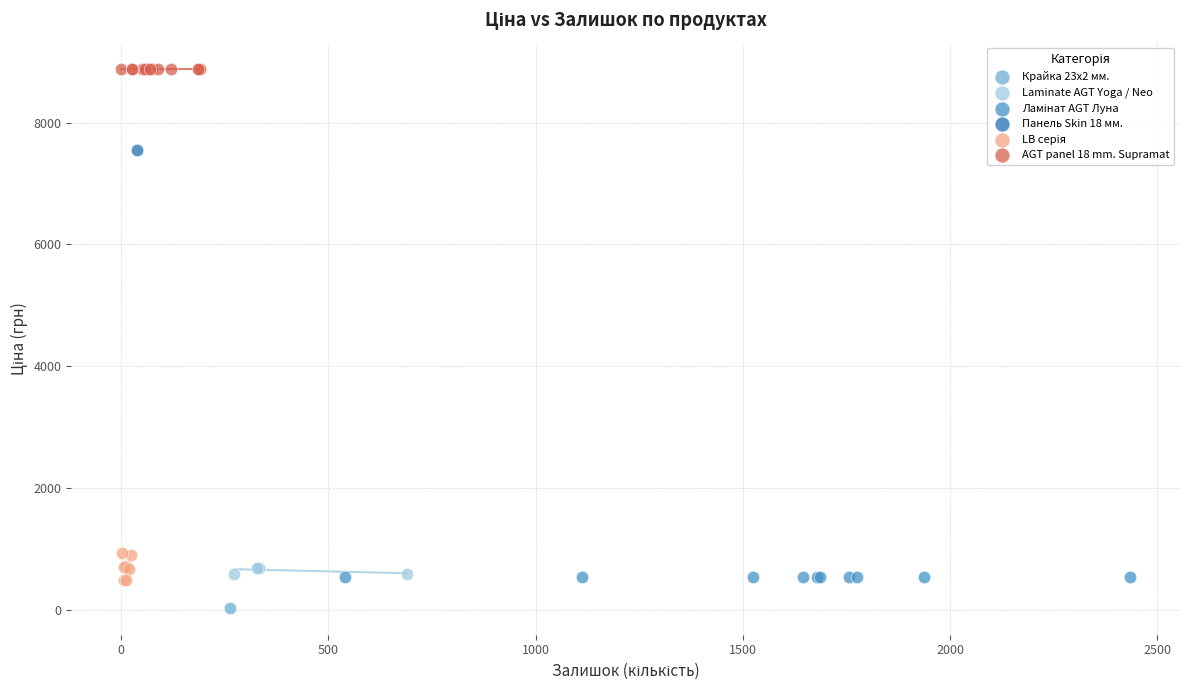

Which series reaches the maximum Y coordinate?

AGT panel 18 mm. Supramat